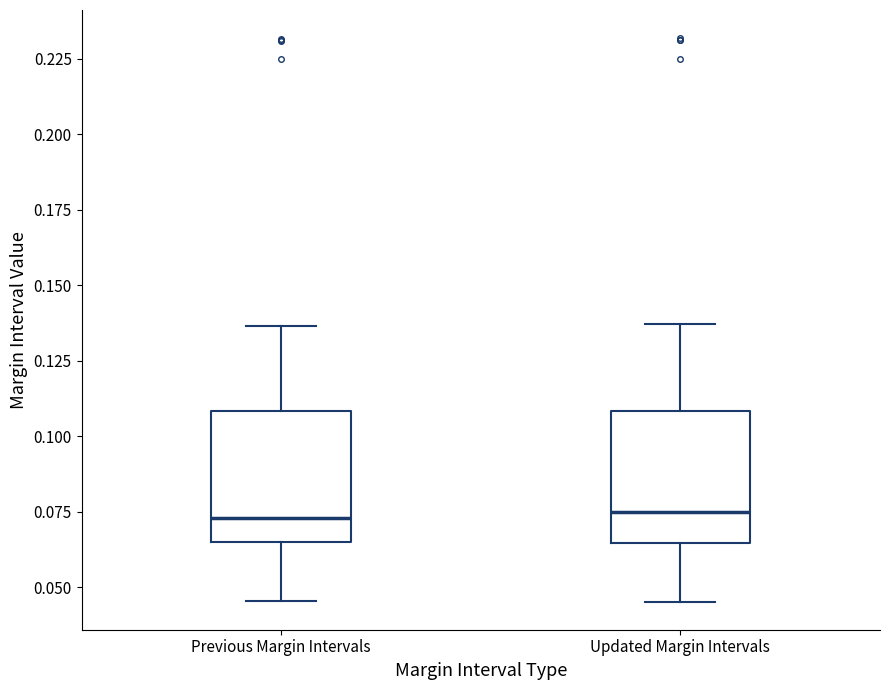

Reading left to right, transcribe this box plot: for each box, give where its median line is, the range the box spans, and where its two whiskers end, as read against the y-axis. The values are not printed on the chart, so give them approximately, as read against the axis.

Previous Margin Intervals: median 0.075, box 0.065 to 0.110, whiskers 0.045 to 0.135
Updated Margin Intervals: median 0.075, box 0.065 to 0.110, whiskers 0.045 to 0.135